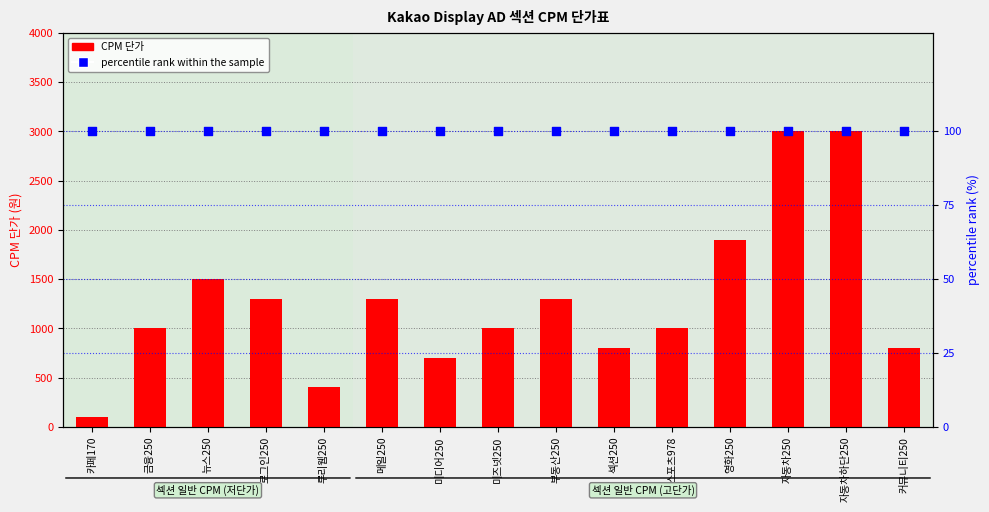

Which series has the largest Y range (max minus min)?

CPM 단가